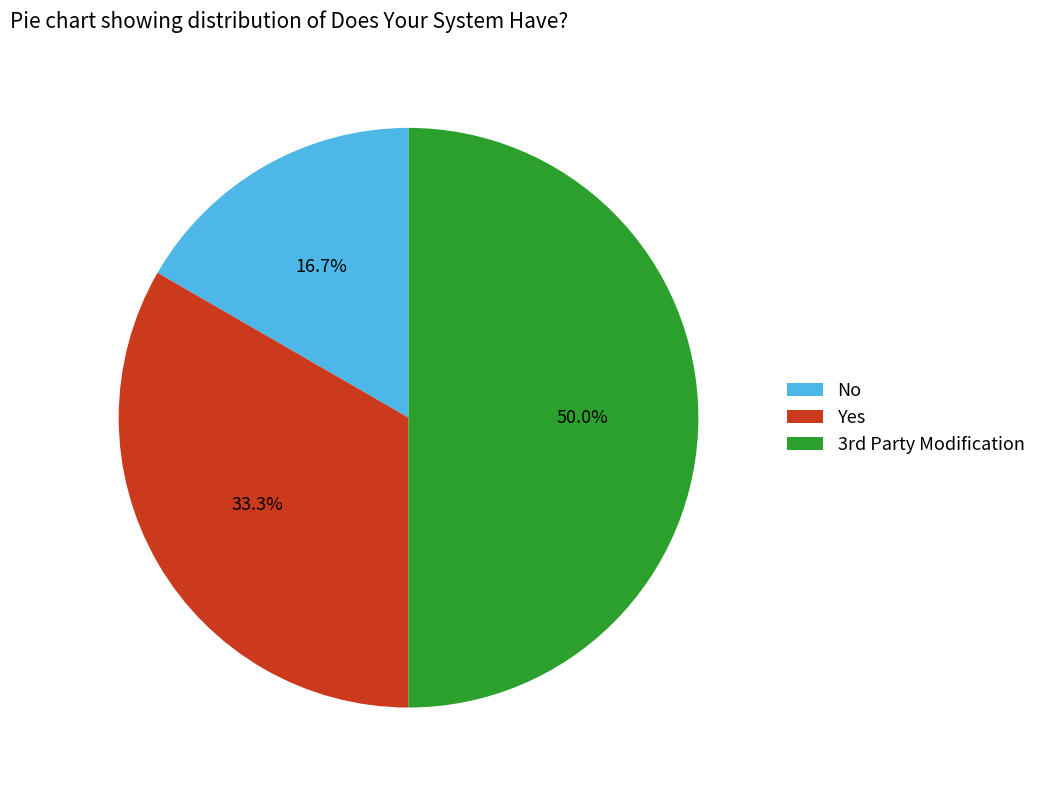

Which category has the biggest portion of the pie?

3rd Party Modification